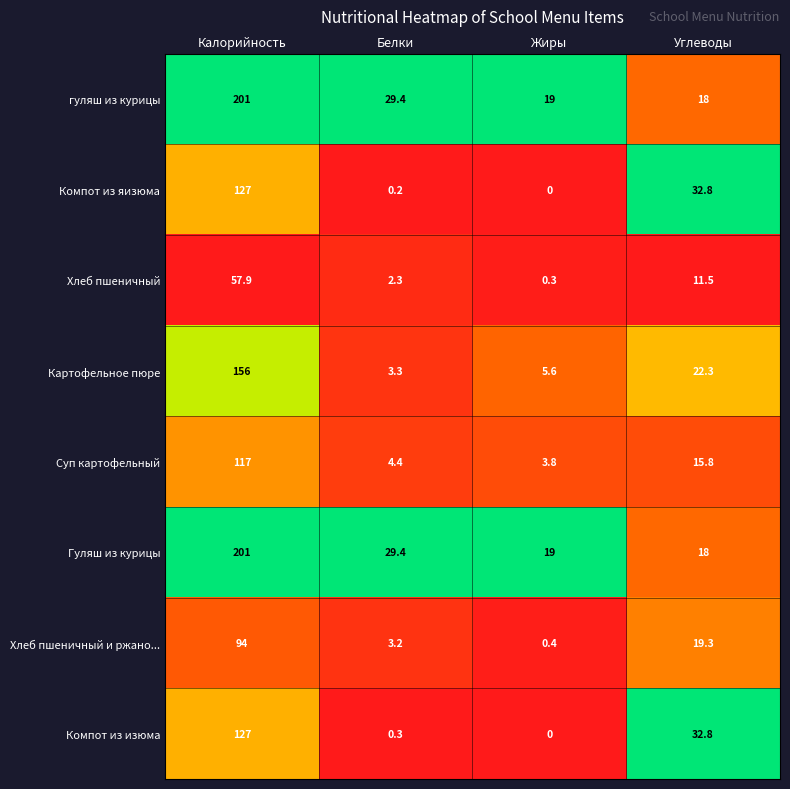

At which label is Компот из изюма closest to 63?

Углеводы